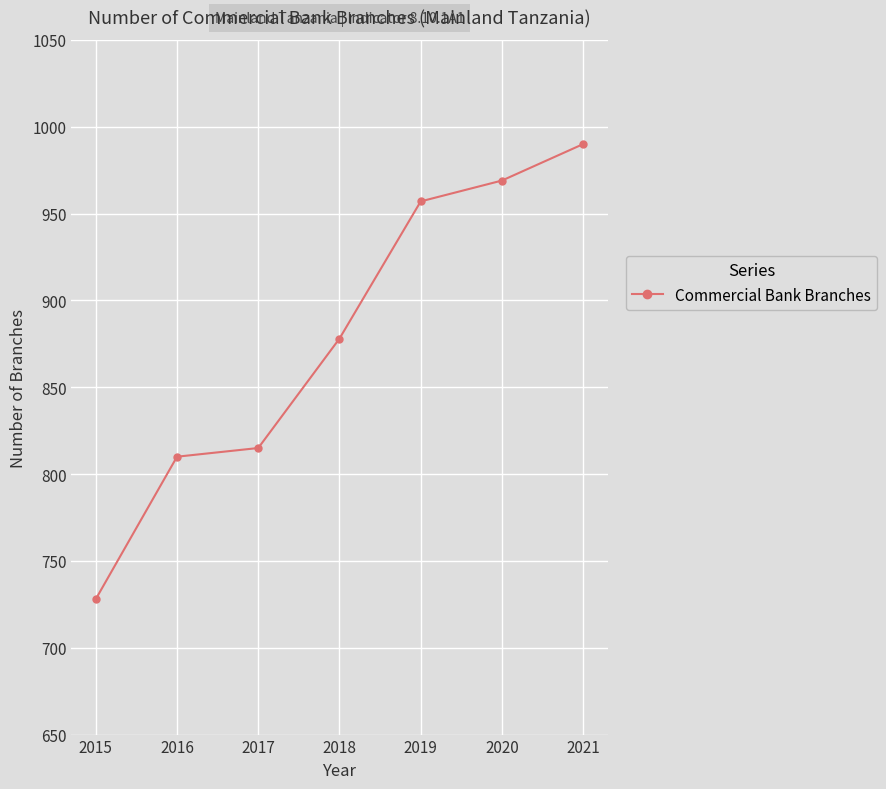

Count the number of categories in the chart.

7